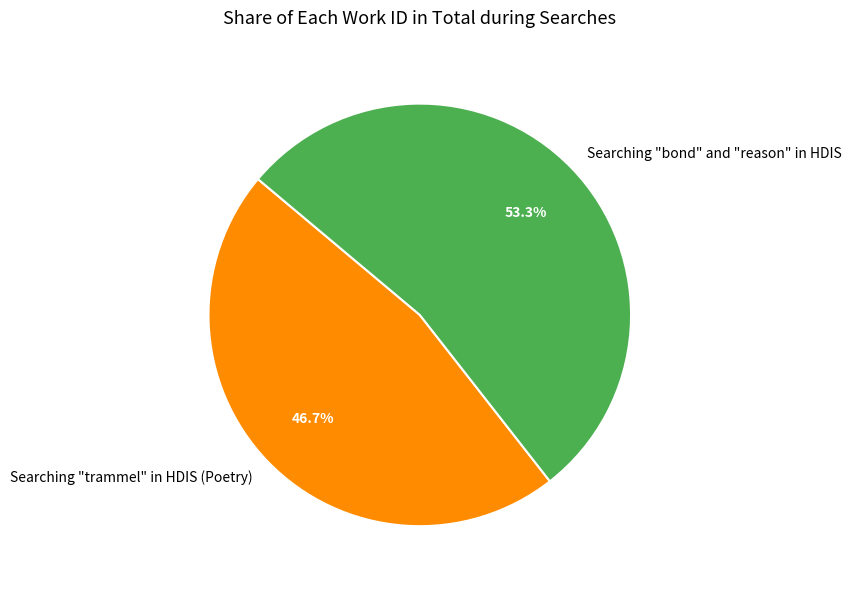

To the nearest percent, what is the difference between the Searching "trammel" in HDIS (Poetry) and Searching "bond" and "reason" in HDIS slice percentages?

7%